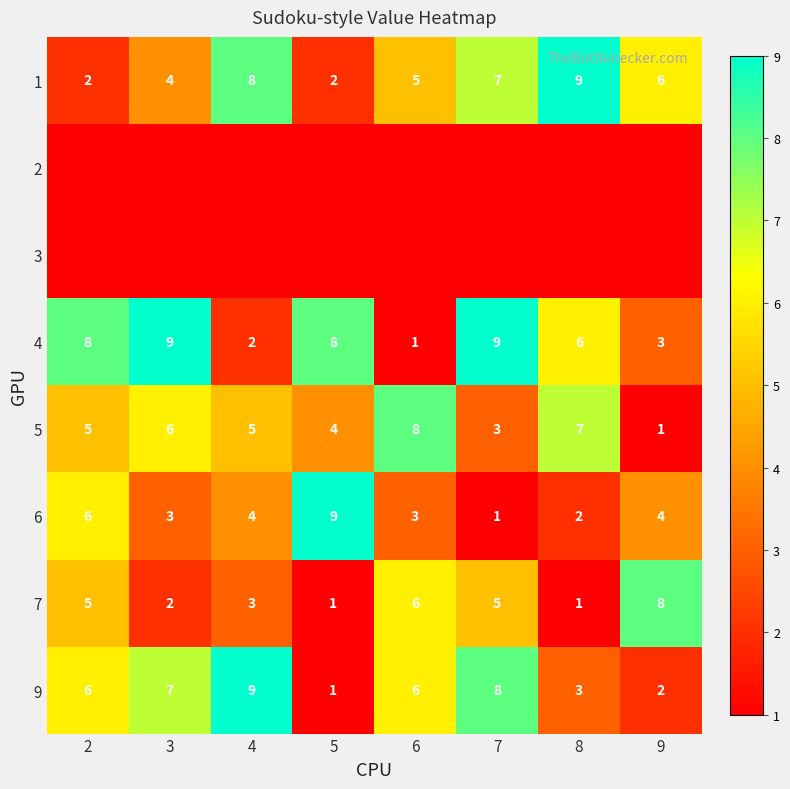

True or false: 5 has a value of 8 at 6.

True